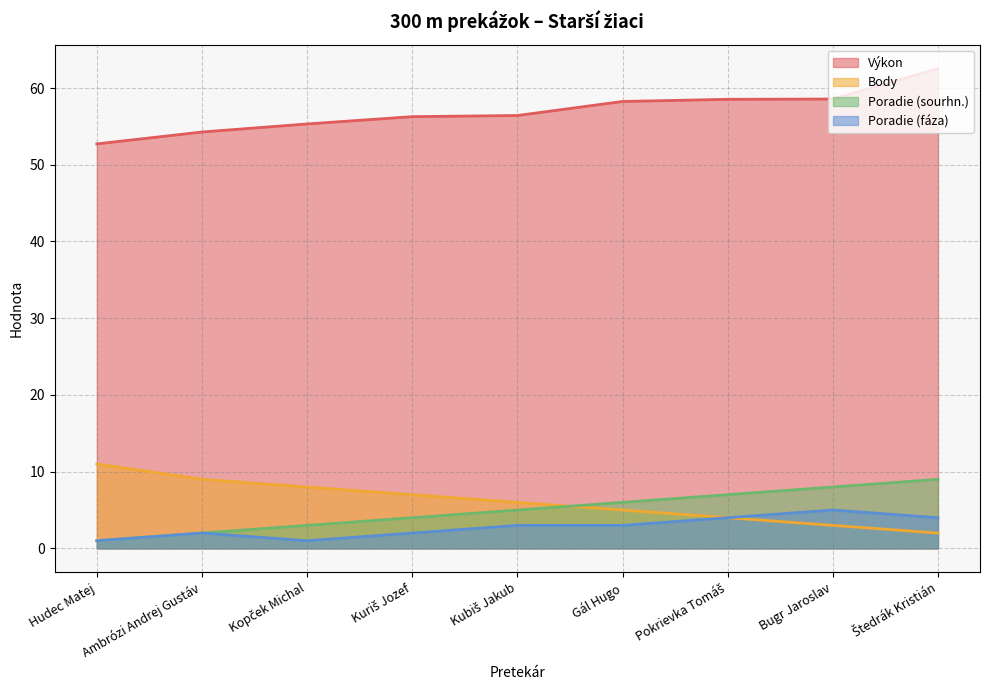

Is the value of Poradie (fáza) at Gál Hugo greater than the value of Body at Hudec Matej?

No